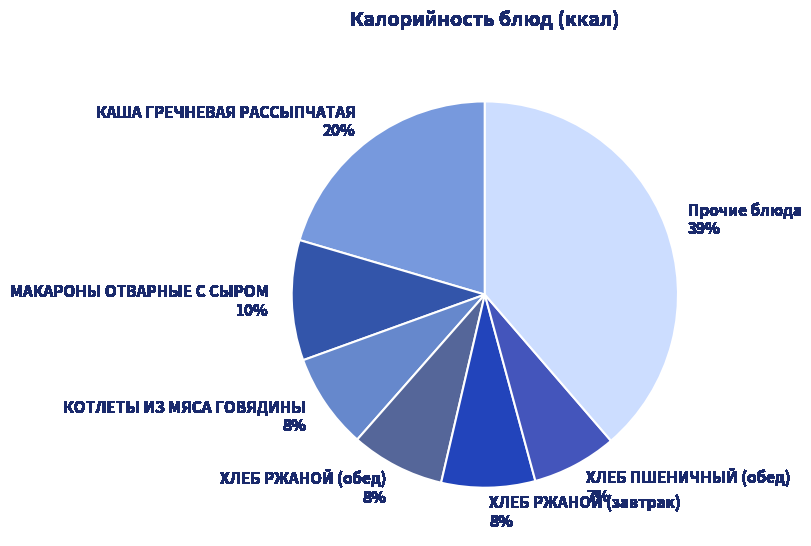

Between ХЛЕБ ПШЕНИЧНЫЙ (обед) and Прочие блюда, which is larger?

Прочие блюда